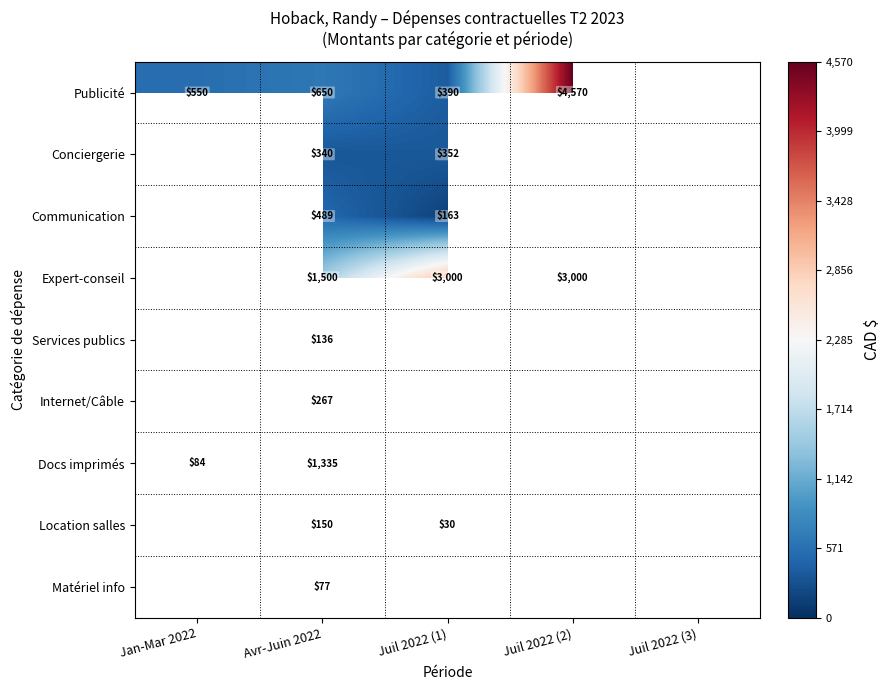

True or false: Docs imprimés has a value of 1335 at Avr-Juin 2022.

True